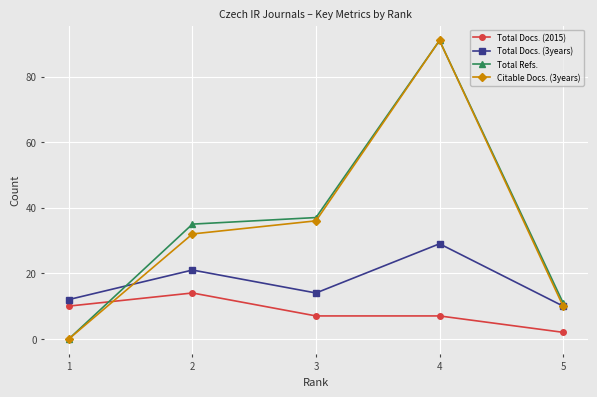

Rank the categories by Total Docs. (3years) value from highest to lowest.

4, 2, 3, 1, 5